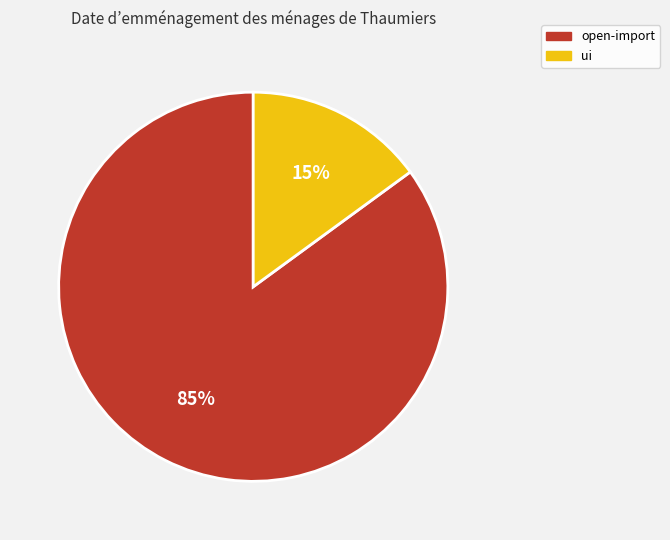

Which has a higher value, open-import or ui?

open-import